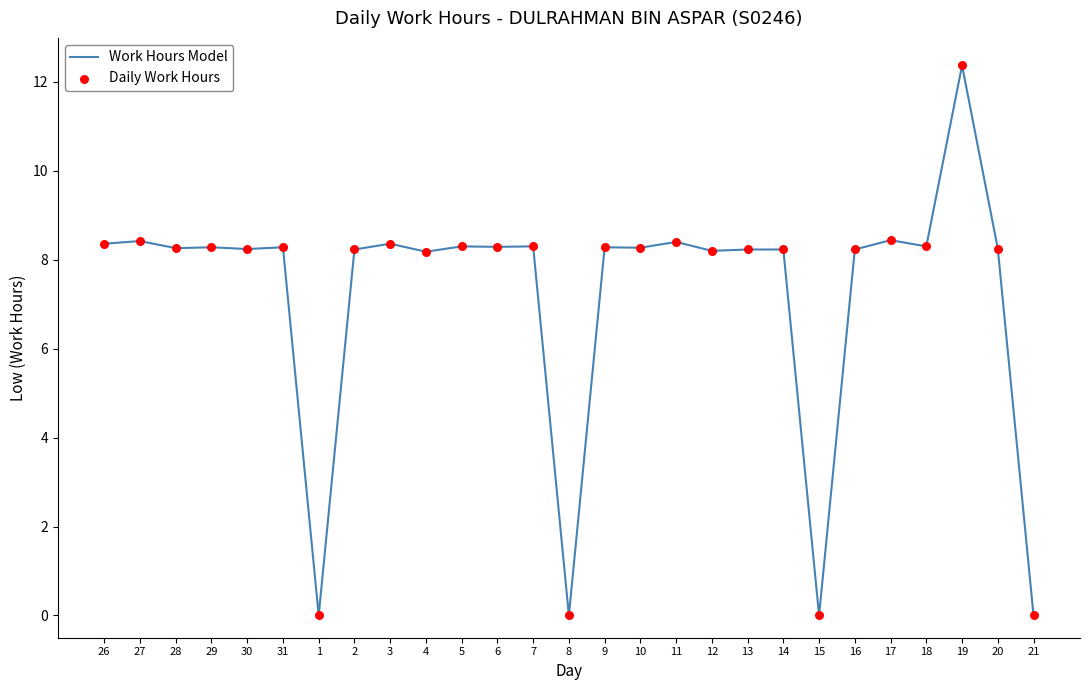

What is the ratio of the value at 14 to the value at 18?

1.0